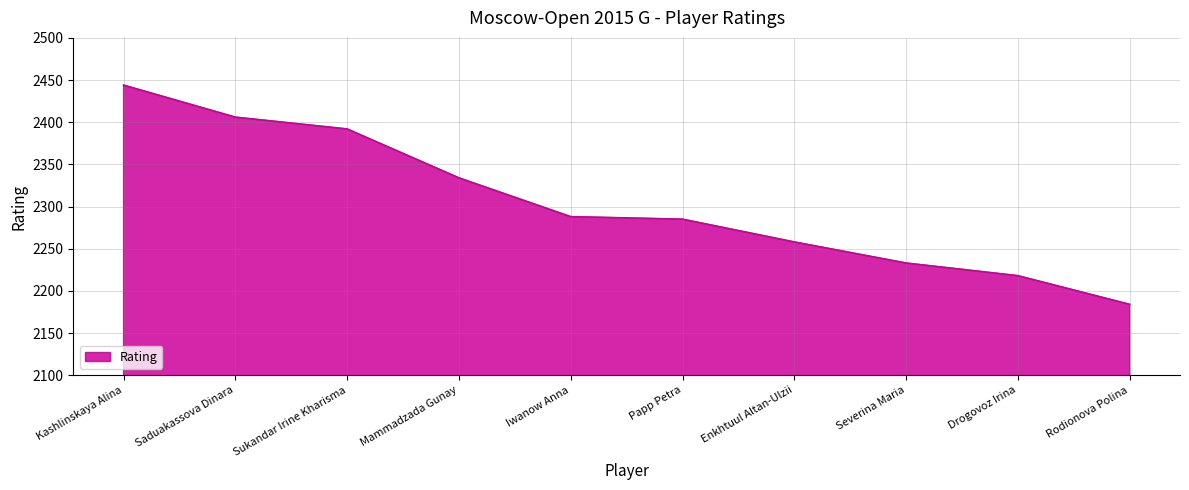

The value at Saduakassova Dinara is 3577. True or false?

False